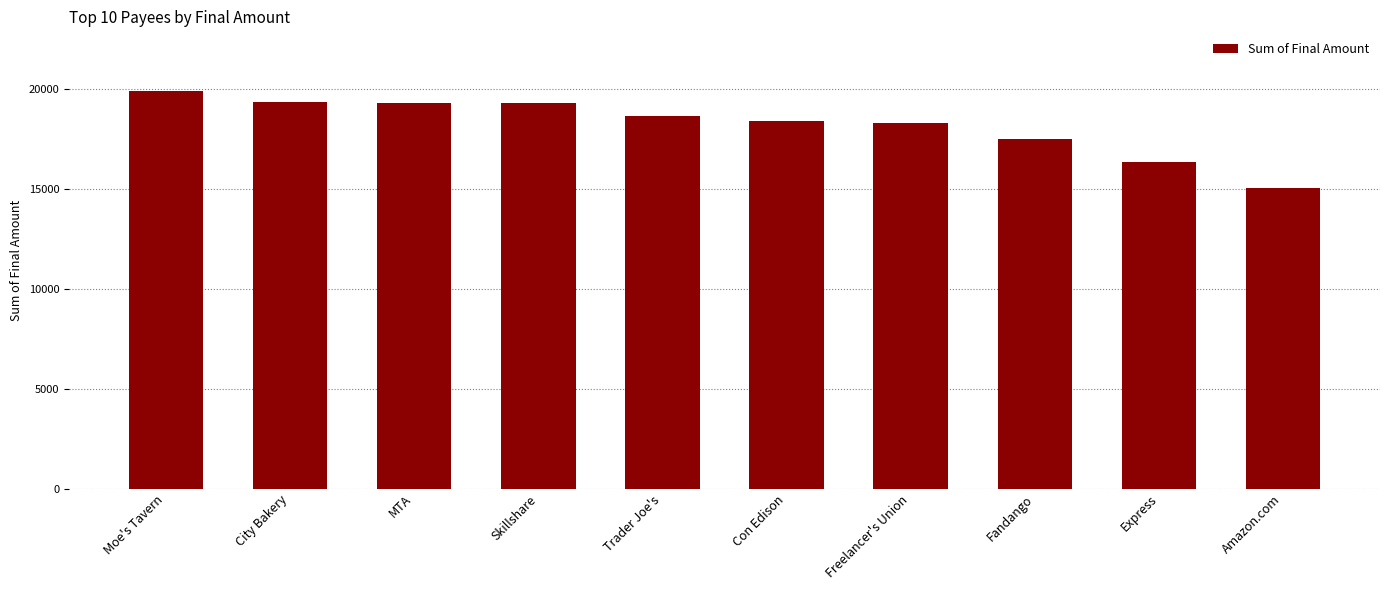

What is the value of the 7th bar from the left?

18260.5